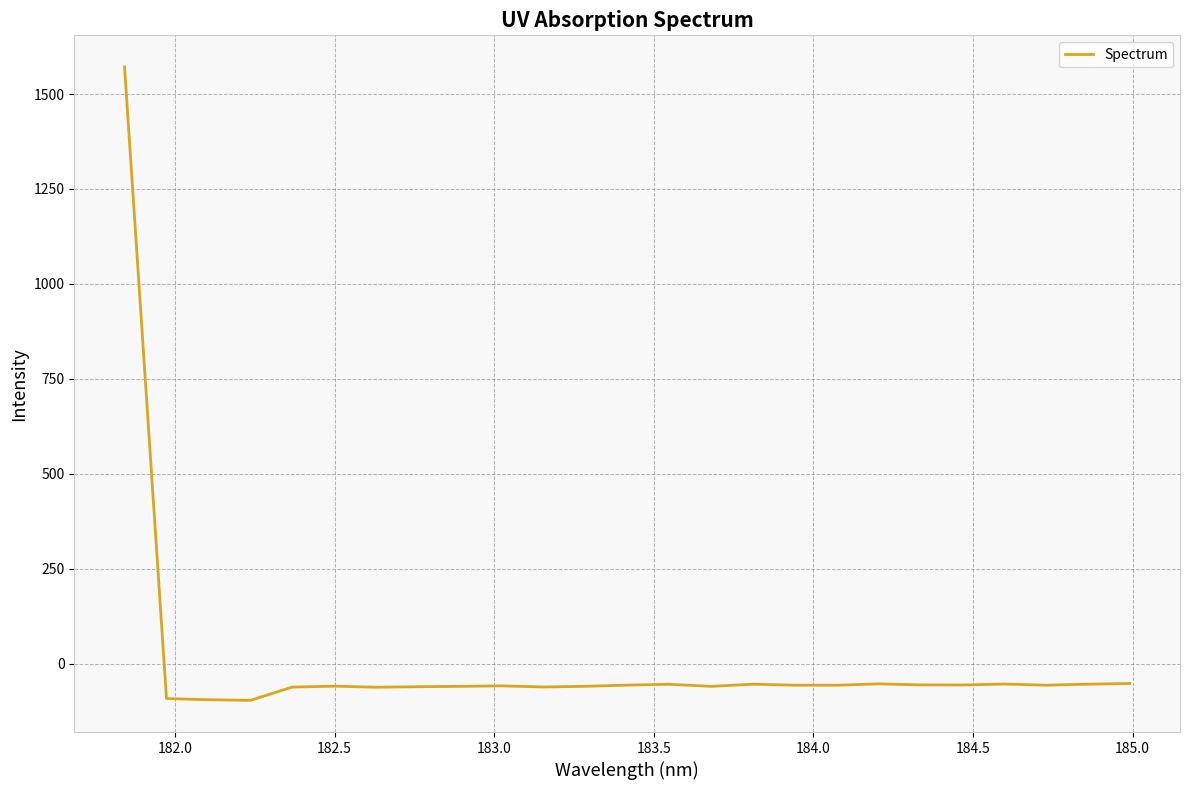

What is the greatest value displayed?

1571.2